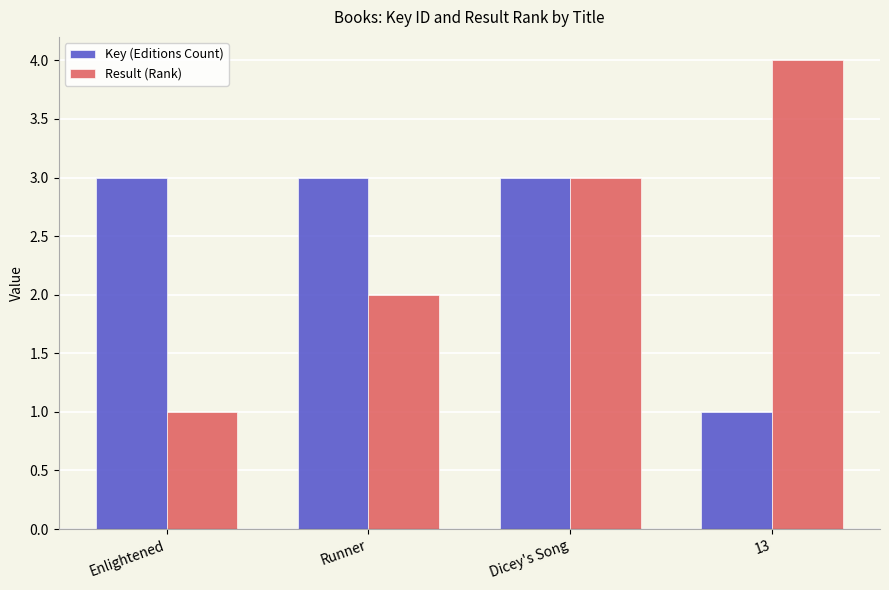

What position from the right is 13?

1